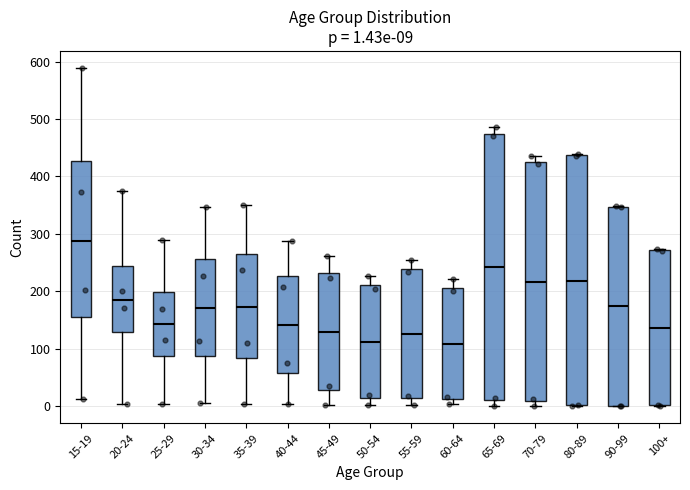

Comparing the boxes themselves (not the whiskers), which one is the tallest?

65-69